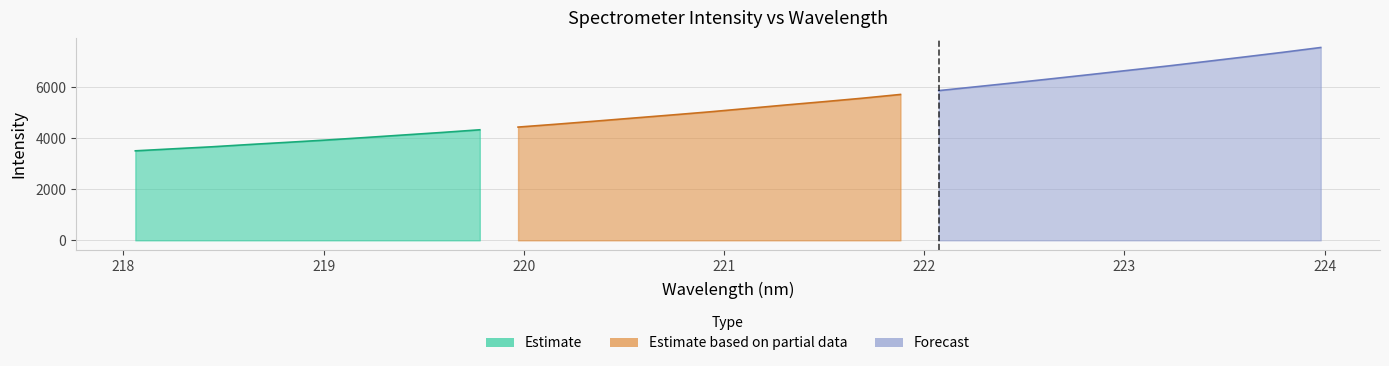

Reading left to right, list all the values displayed in this chart.

218.0596=3511.8	218.2508=3591.7	218.442=3670.1	218.6332=3761.5	218.8244=3848.0	219.0156=3936.5	219.2067=4032.9	219.3979=4132.6	219.589=4231.5	219.7801=4337.6	219.9712=4443.4	220.1623=4556.0	220.3533=4674.5	220.5444=4795.9	220.7354=4916.6	220.9264=5040.2	221.1174=5174.8	221.3083=5310.7	221.4993=5440.8	221.6902=5576.0	221.8812=5724.2	222.0721=5874.4	222.263=6029.4	222.4538=6185.2	222.6447=6346.7	222.8355=6510.3	223.0264=6676.5	223.2172=6841.6	223.408=7017.6	223.5987=7194.7	223.7895=7376.0	223.9802=7566.3